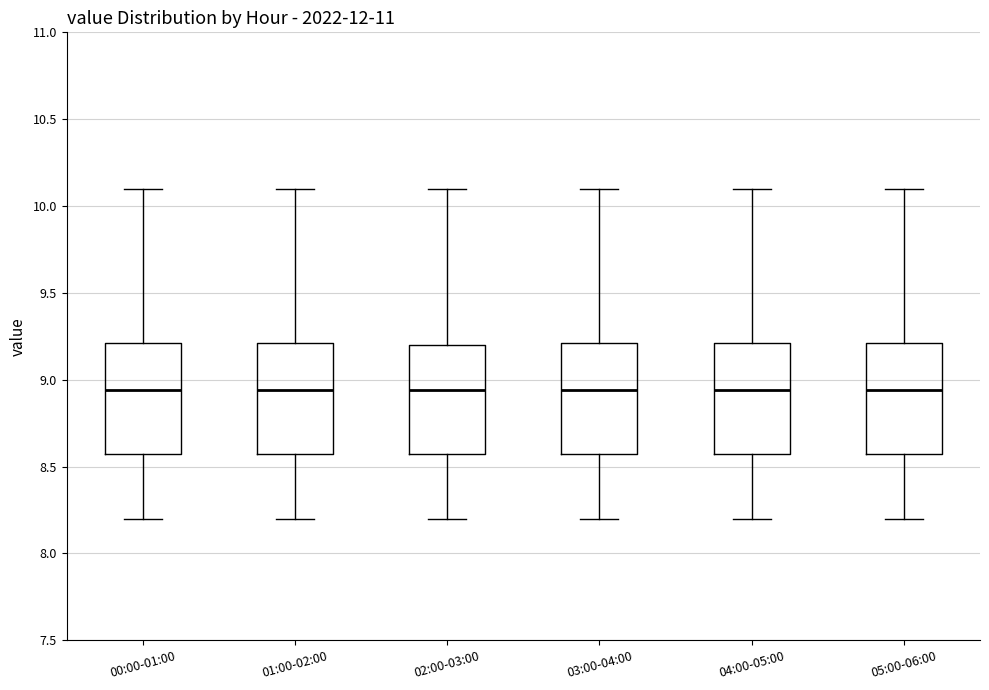

Where does the median line of the box for 00:00-01:00 sit on the y-axis? The values are not printed on the chart, so give them approximately, as read against the axis.

8.95